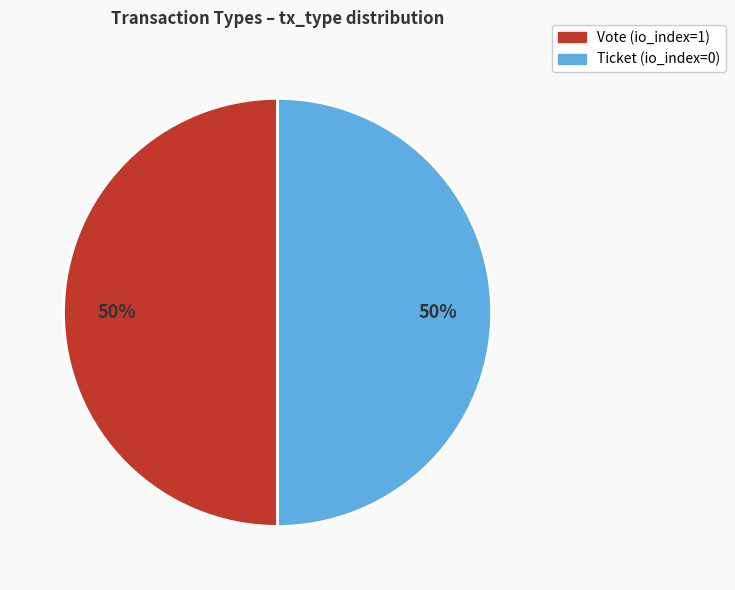

True or false: Ticket accounts for 11% of the total.

False